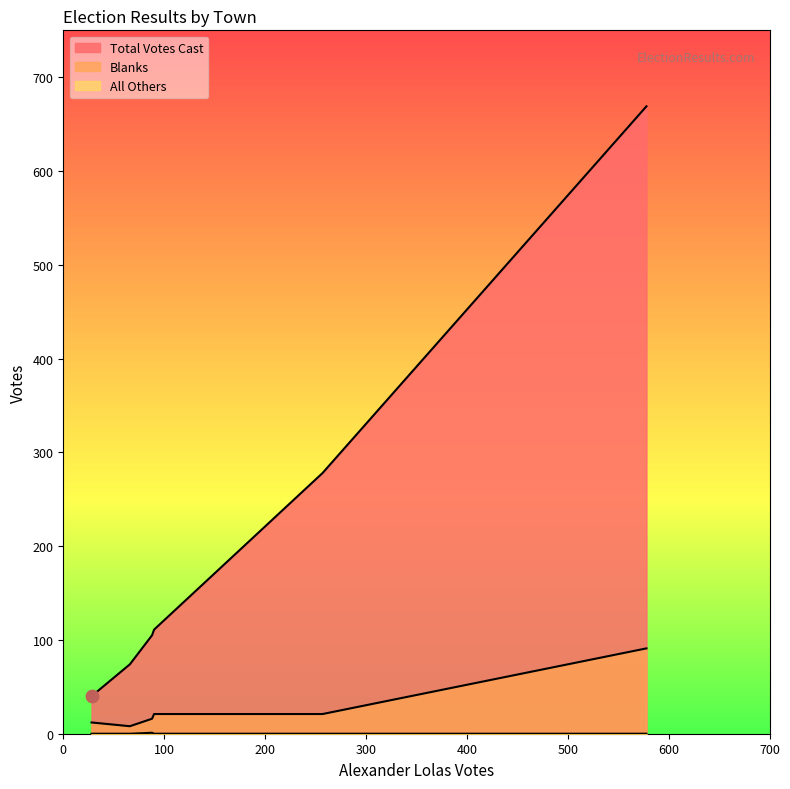

Which series has the largest Y range (max minus min)?

Total Votes Cast